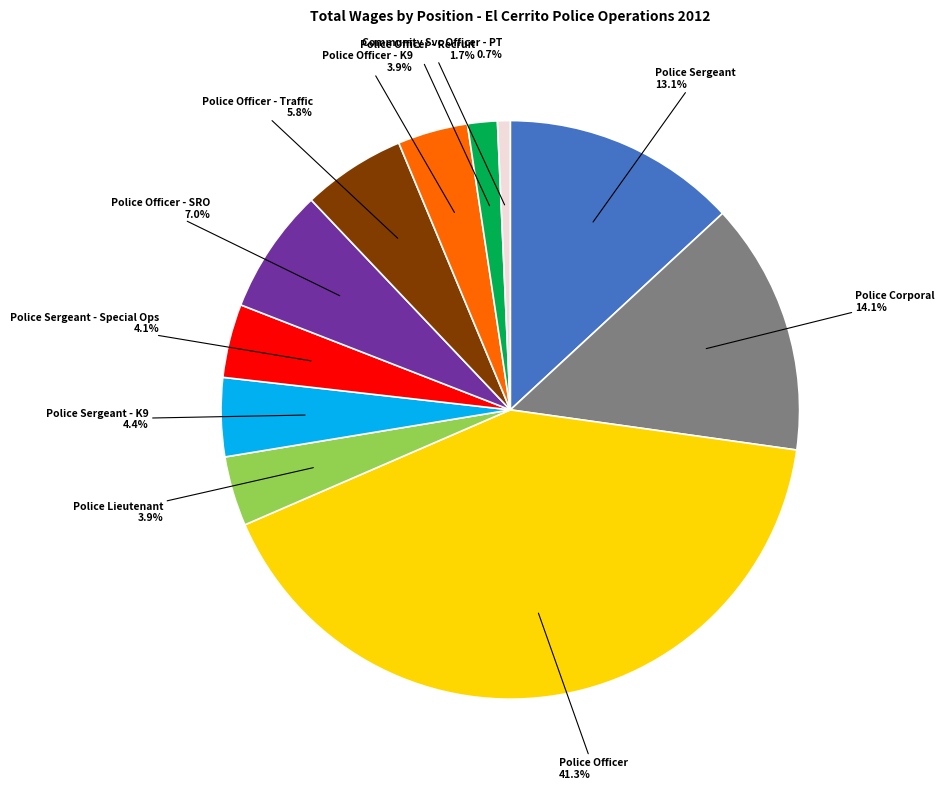

Approximately how many times larger is the value at Police Officer - Recruit compared to Police Lieutenant?

0.4